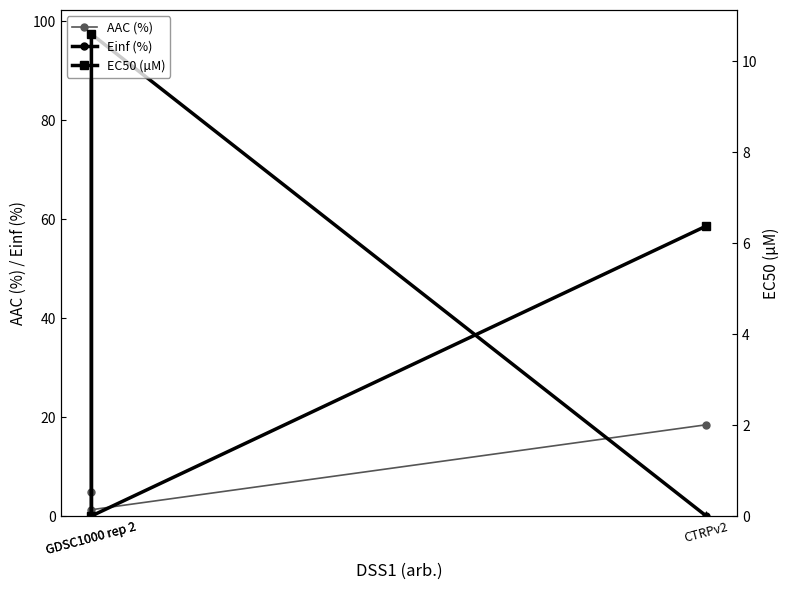

Rank the categories by EC50 (µM) value from highest to lowest.

GDSC1000 rep 2, CTRPv2, GDSC1000 rep 2